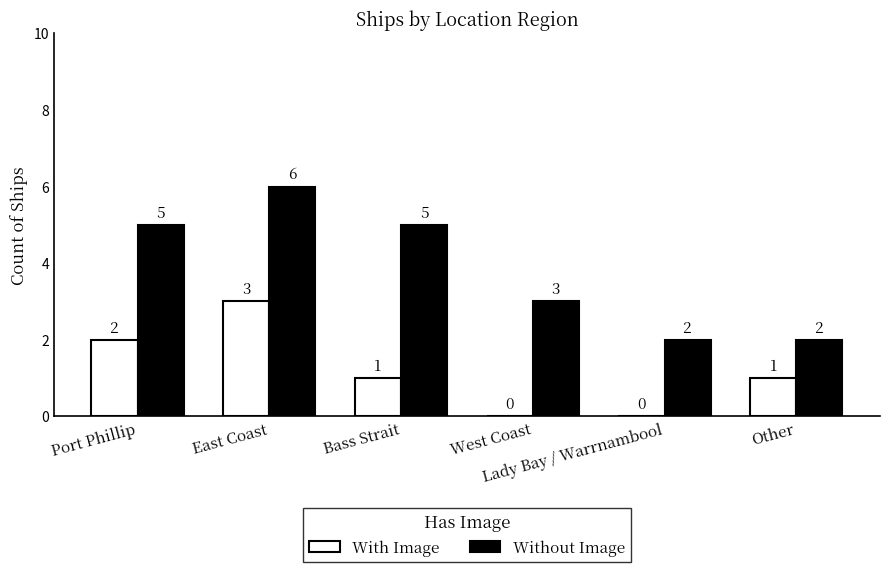

Reading left to right, transcribe all the data shown in this chart.

With Image: 2	3	1	0	0	1
Without Image: 5	6	5	3	2	2